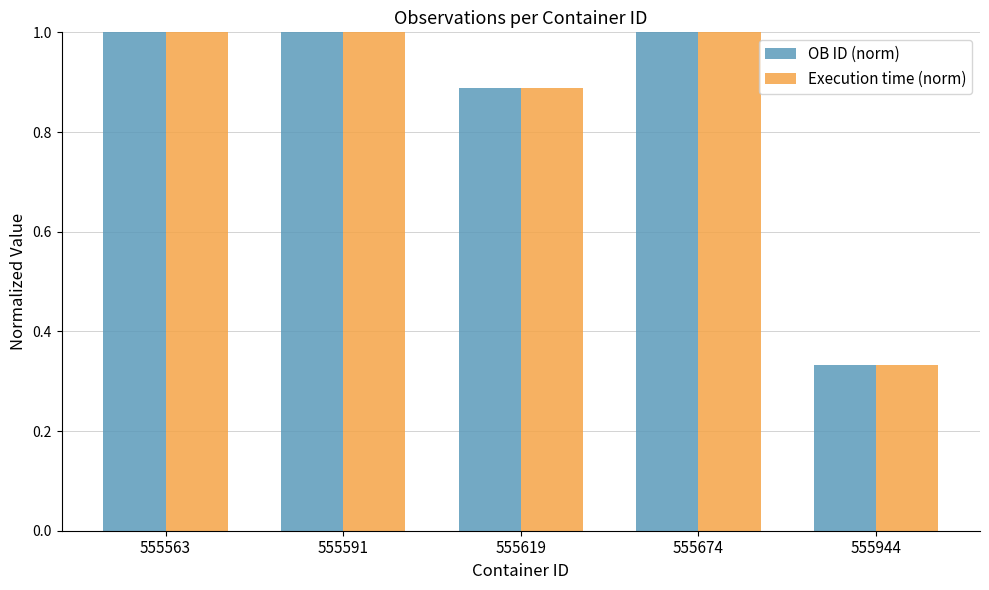

What is the highest value of the OB ID (norm) series?

1.0